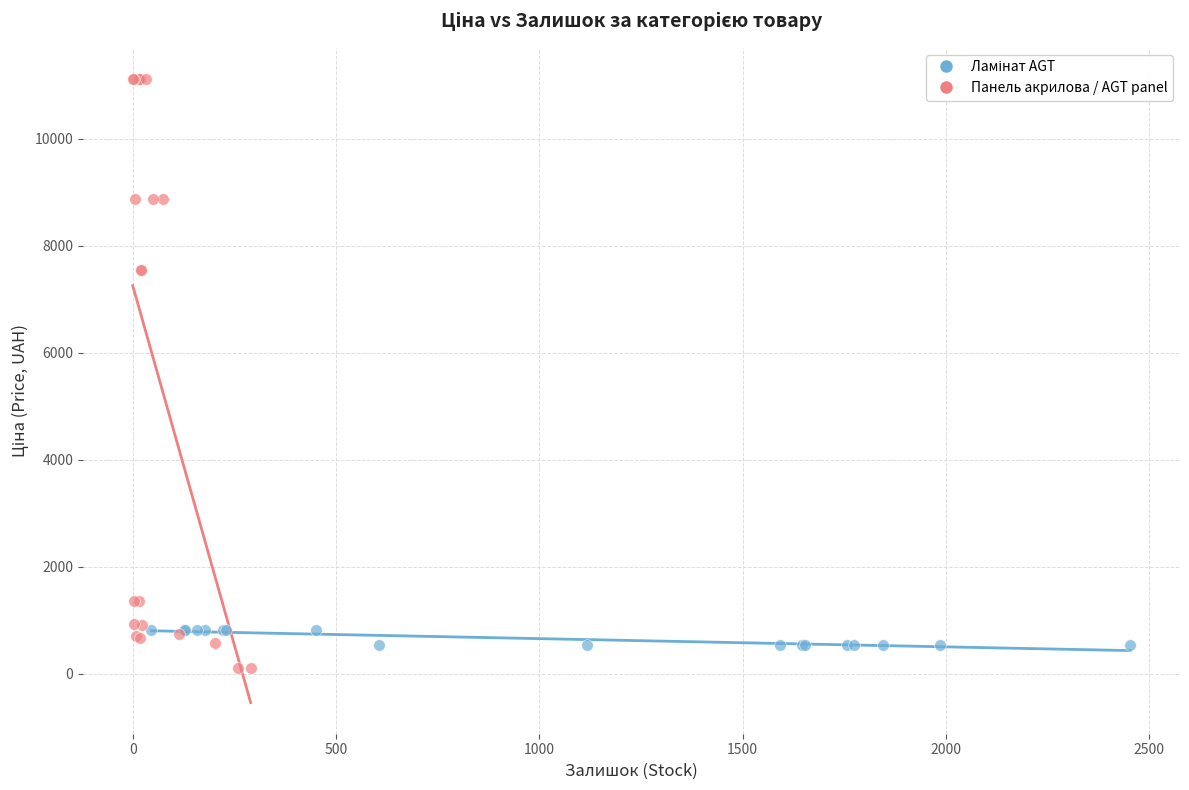

Which series reaches the minimum Y coordinate?

Панель акрилова / AGT panel